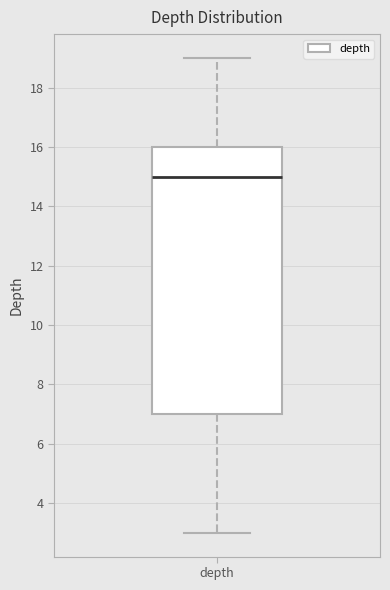

Transcribe this box plot: give where the median line is, the range the box spans, and where the two whiskers end, as read against the y-axis. The values are not printed on the chart, so give them approximately, as read against the axis.

median 15, box 7 to 16, whiskers 3 to 19